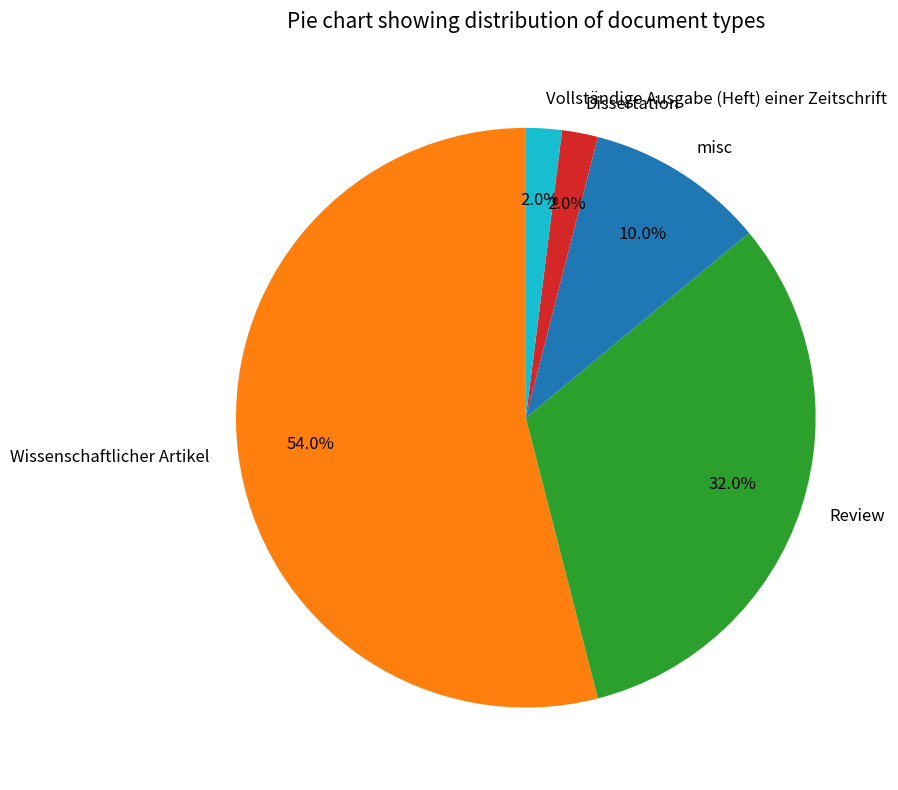

What is the ratio of the value at Dissertation to the value at Review?

0.1